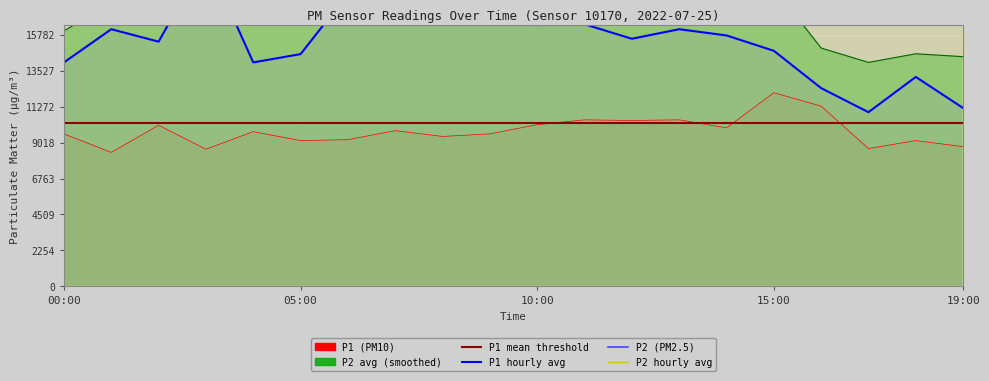

Reading left to right, transcribe all the data shown in this chart.

P1: 00:00=9560	01:00=8400	02:00=10100	03:00=8600	04:00=9700	05:00=9140	06:00=9200	07:00=9760	08:00=9400	09:00=9560	10:00=10140	11:00=10440	12:00=10400	13:00=10440	14:00=9940	15:00=12140	16:00=11300	17:00=8640	18:00=9140	19:00=8760
P2: 00:00=830000	01:00=780000	02:00=810000	03:00=800000	04:00=810000	05:00=820000	06:00=840000	07:00=894000	08:00=840000	09:00=894000	10:00=914000	11:00=870000	12:00=940000	13:00=956000	14:00=914000	15:00=950000	16:00=930000	17:00=780000	18:00=836000	19:00=800000
P1_hourly_avg: 00:00=14040	01:00=16120	02:00=15340	03:00=20618	04:00=14040	05:00=14560	06:00=18330	07:00=18720	08:00=17160	09:00=16510	10:00=16380	11:00=16432	12:00=15522	13:00=16120	14:00=15730	15:00=14768	16:00=12428	17:00=10920	18:00=13130	19:00=11180
P2_hourly_avg: 00:00=16020	01:00=17748	02:00=18648	03:00=18180	04:00=17640	05:00=18360	06:00=19620	07:00=21240	08:00=21600	09:00=20700	10:00=20880	11:00=20052	12:00=19368	13:00=20160	14:00=19800	15:00=18720	16:00=14940	17:00=14040	18:00=14580	19:00=14400